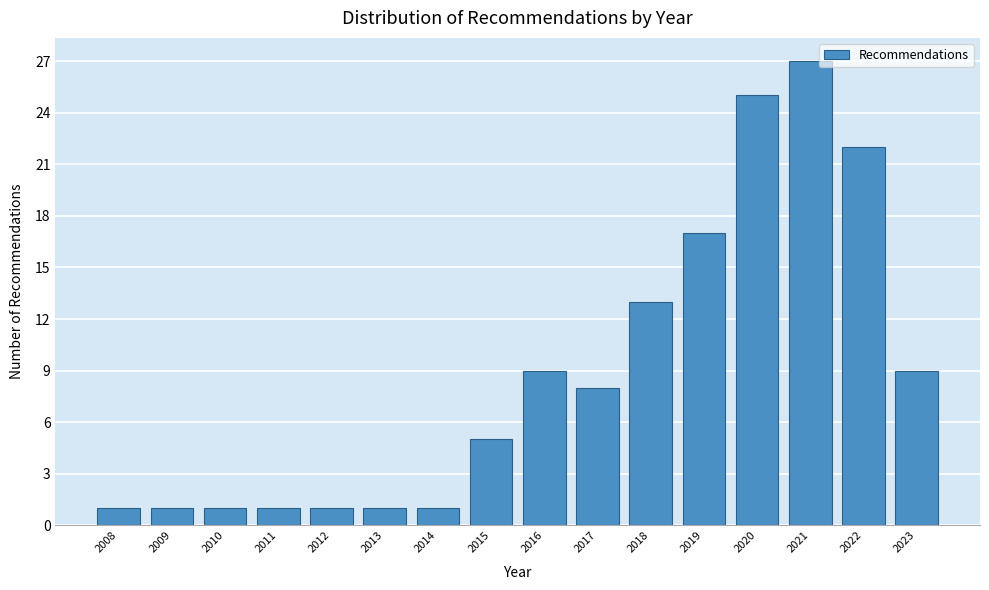

Reading right to left, list all the values displayed in this chart.

9	22	27	25	17	13	8	9	5	1	1	1	1	1	1	1